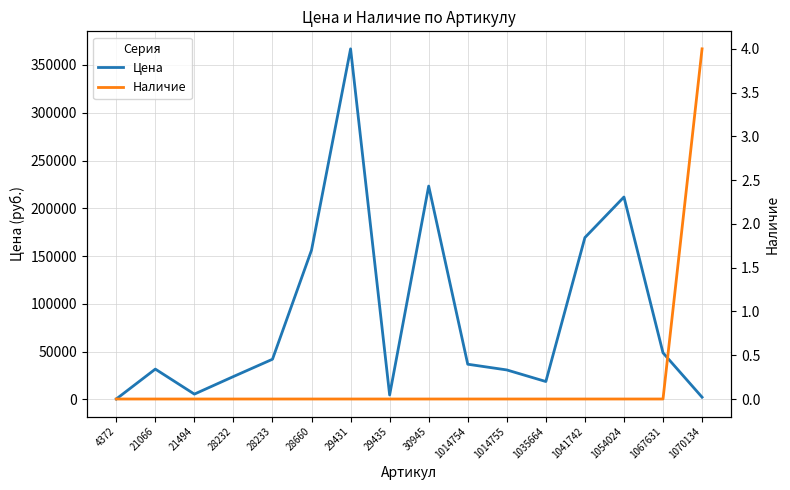

Rank the series by their maximum value, from lowest to highest.

Наличие, Цена